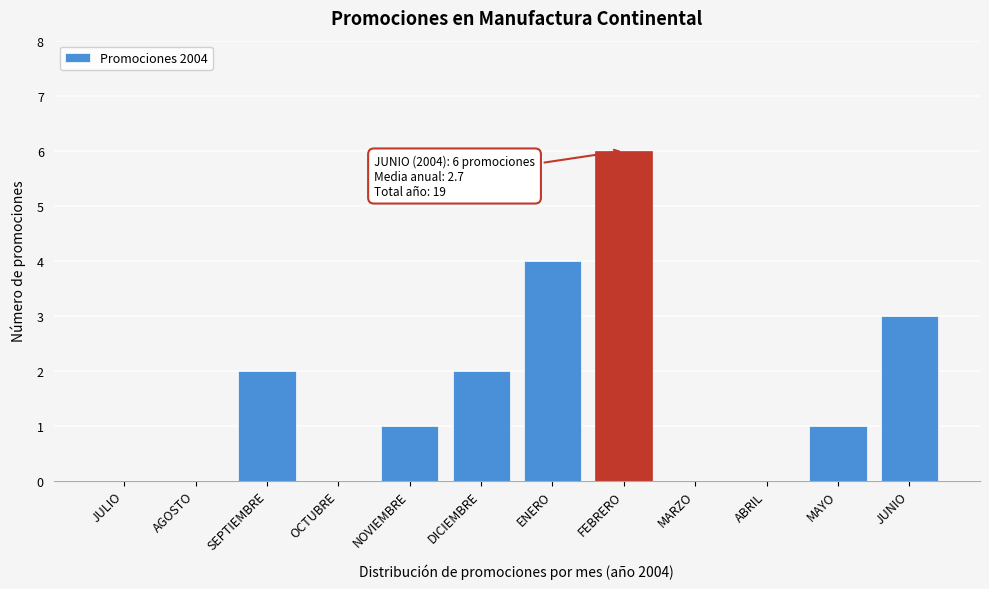

Reading right to left, what are all the values shown in this chart?

JUNIO=3	MAYO=1	ABRIL=0	MARZO=0	FEBRERO=6	ENERO=4	DICIEMBRE=2	NOVIEMBRE=1	OCTUBRE=0	SEPTIEMBRE=2	AGOSTO=0	JULIO=0